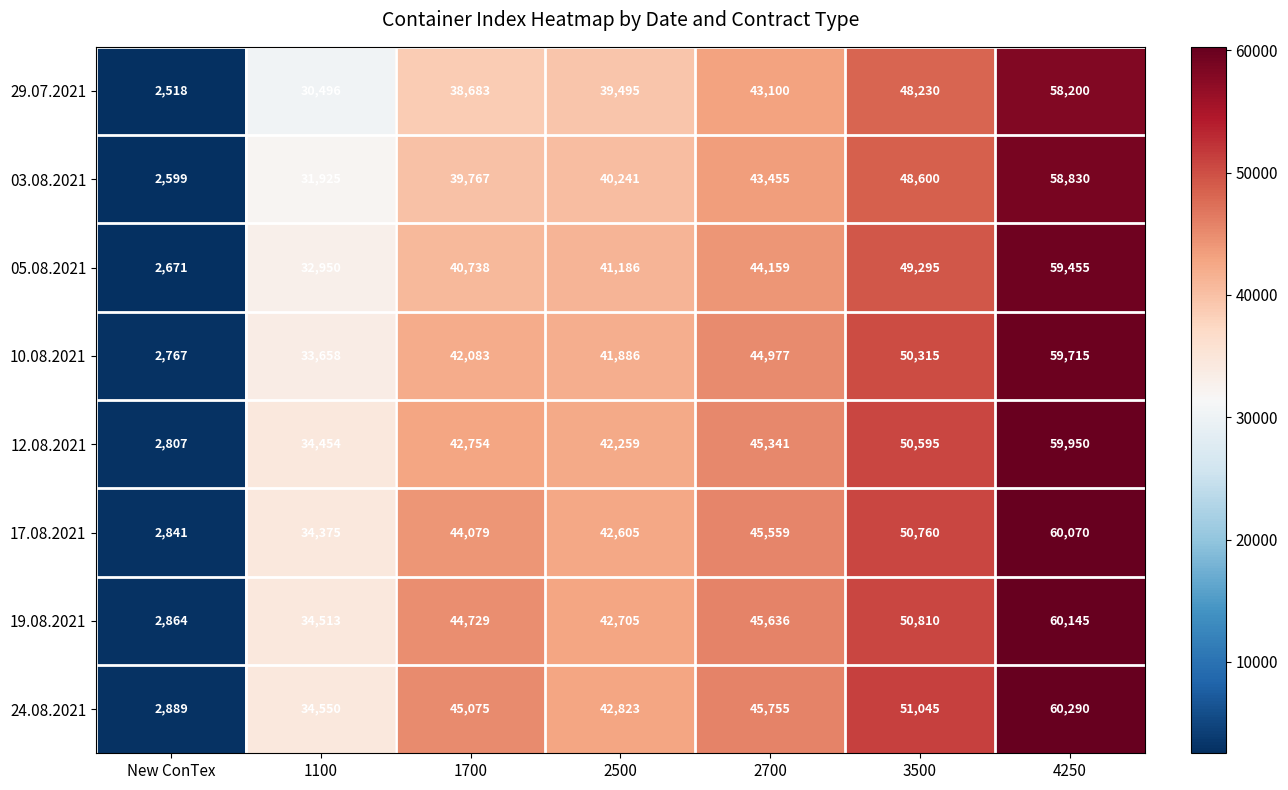

The 03.08.2021 series shows 39767 at 1700. True or false?

True